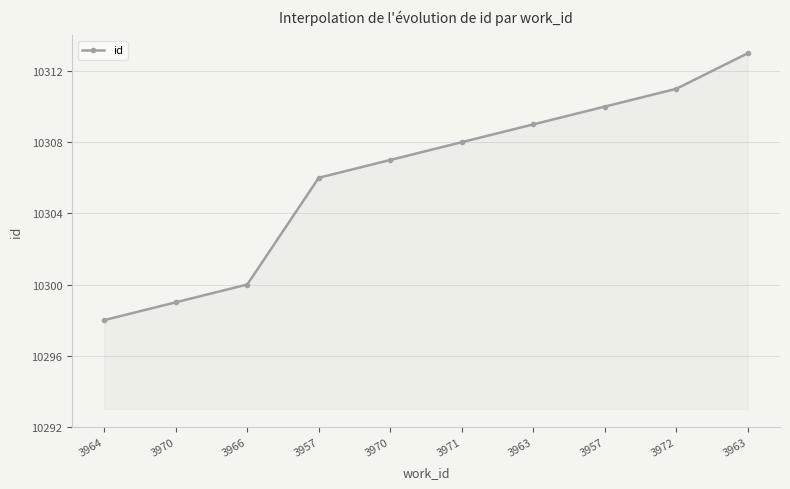

The chart shows a value of 16643 at 3963. True or false?

False